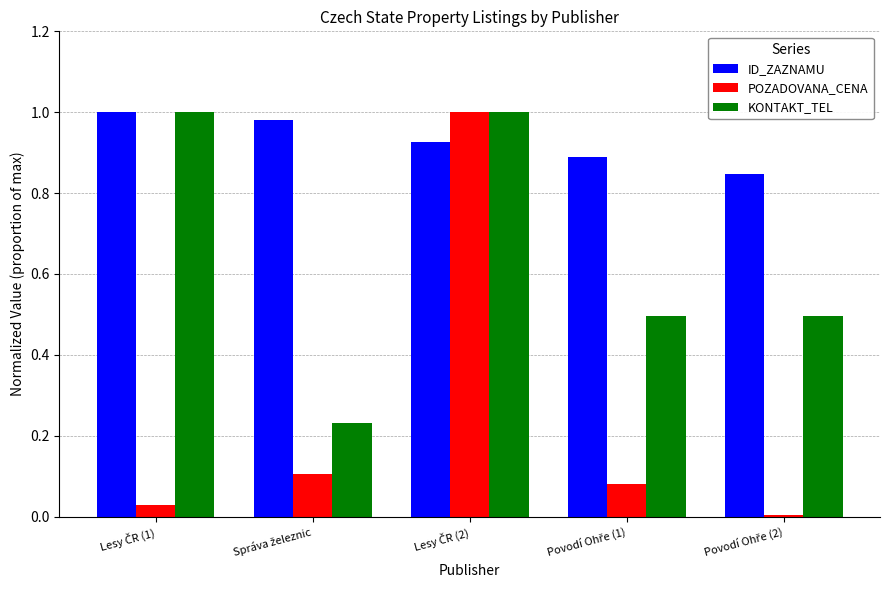

How many categories are shown in the chart?

5